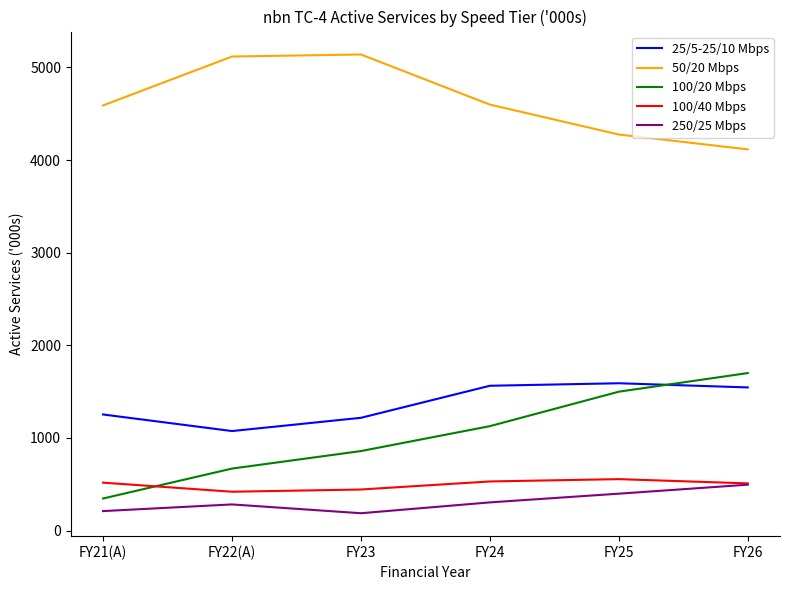

Is the value of 25/5-25/10 Mbps at FY22(A) greater than the value of 250/25 Mbps at FY22(A)?

Yes